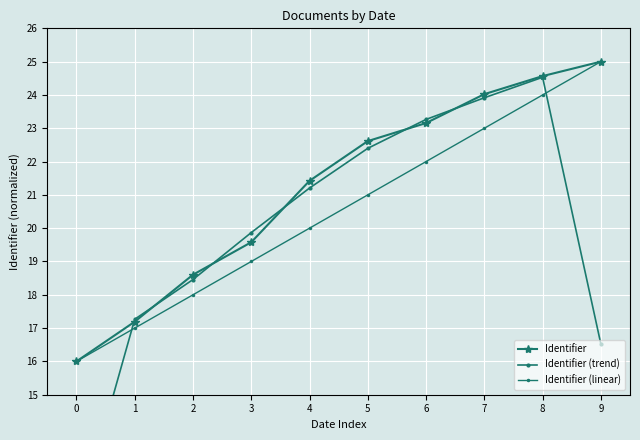

How many values in the Identifier (linear) series exceed 21?

4